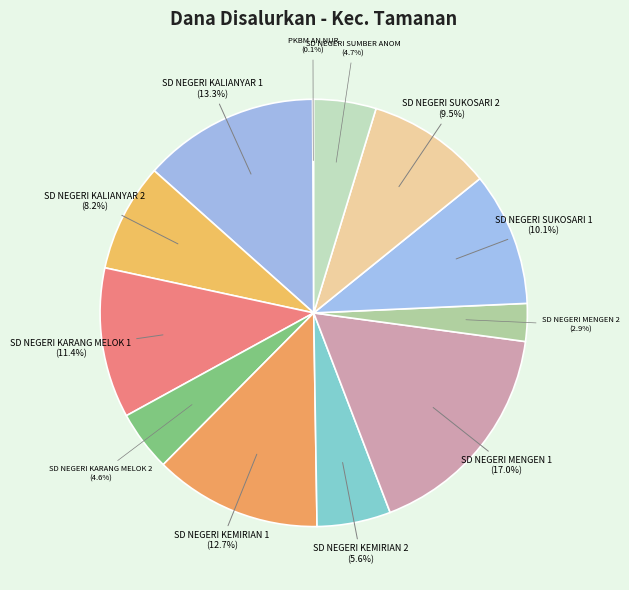

Combined, do SD NEGERI SUKOSARI 2 and SD NEGERI MENGEN 2 account for over 50%?

No